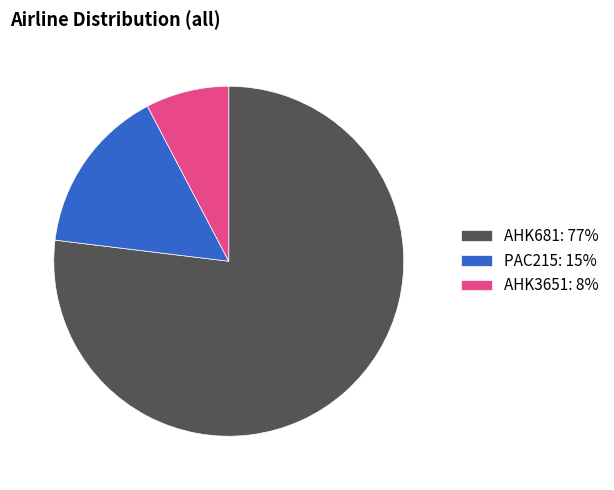

Does AHK681 account for over 50% of the chart?

Yes